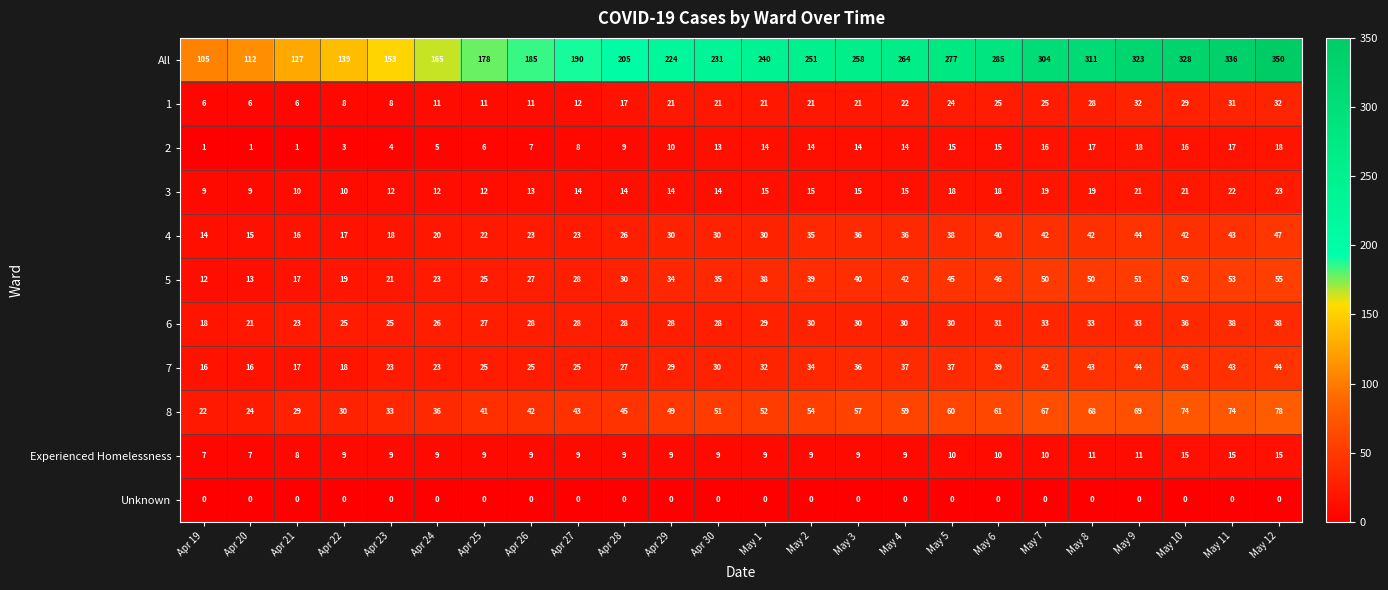

Is it true that 3 equals 10 at Apr 21?

True